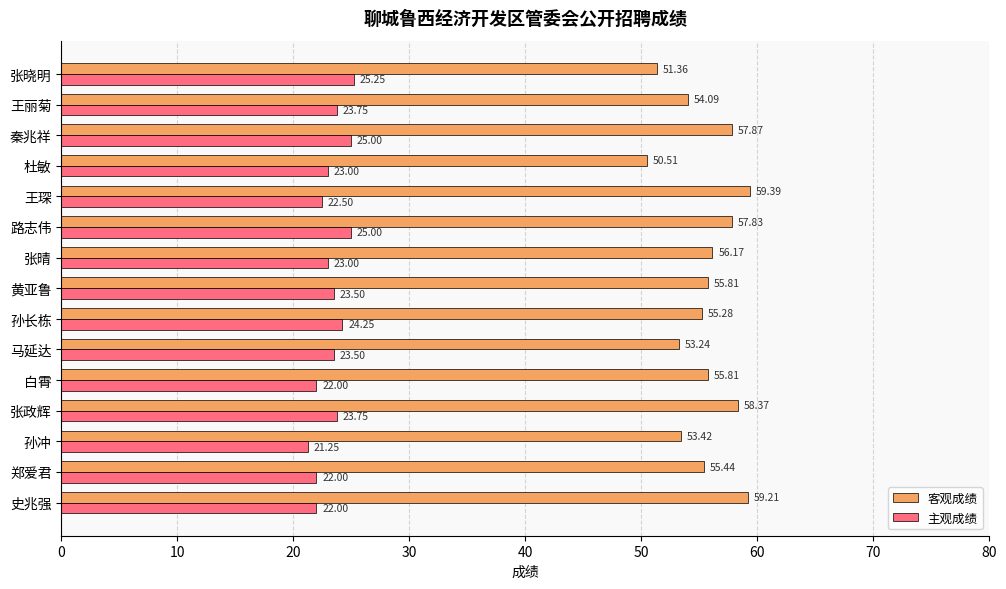

Which series has the widest spread of values?

客观成绩